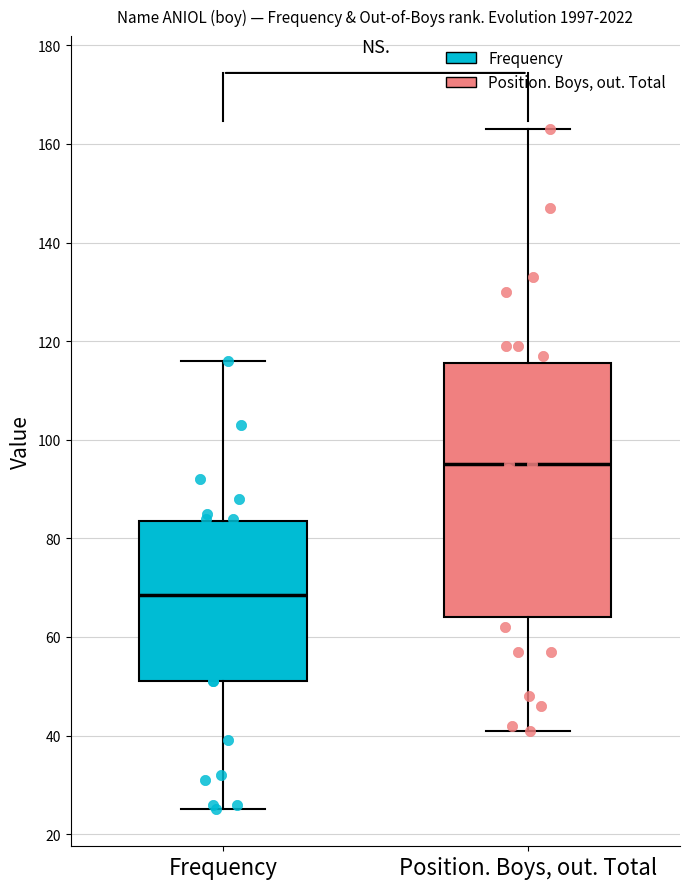

Reading left to right, transcribe this box plot: for each box, give where its median line is, the range the box spans, and where its two whiskers end, as read against the y-axis. The values are not printed on the chart, so give them approximately, as read against the axis.

Frequency: median 68, box 52 to 84, whiskers 26 to 116
Position. Boys, out. Total: median 96, box 64 to 116, whiskers 42 to 164